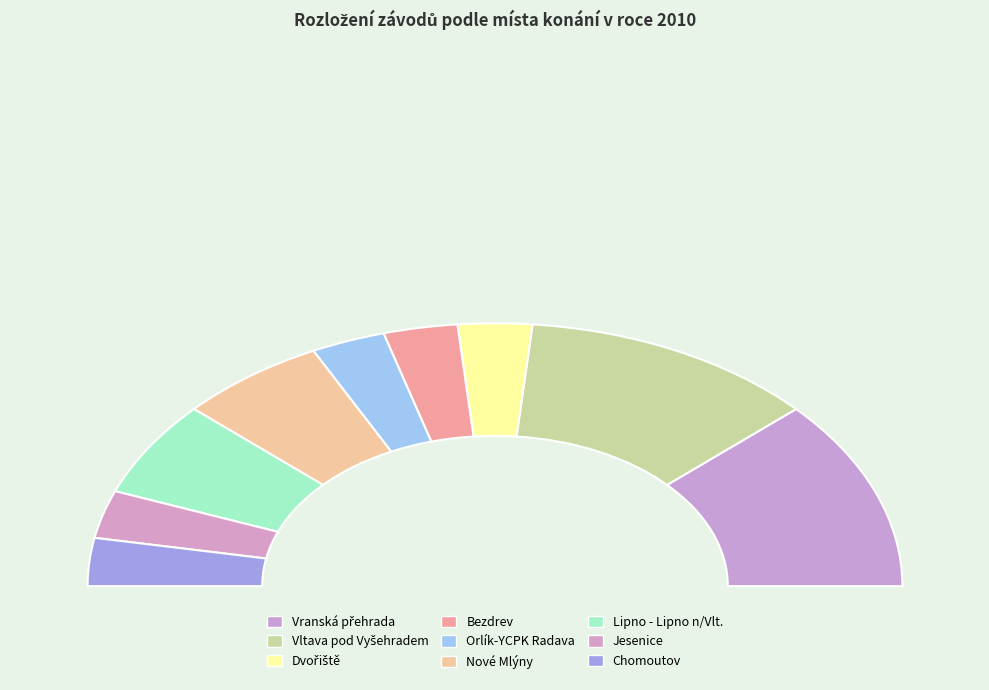

Is there a majority slice in this chart?

No